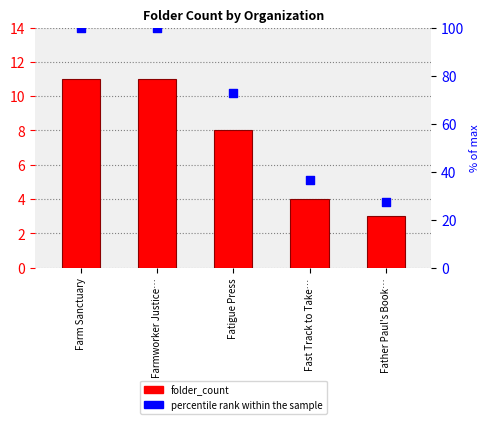

What is the total value across all series at Farmworker Justice…?

111.0